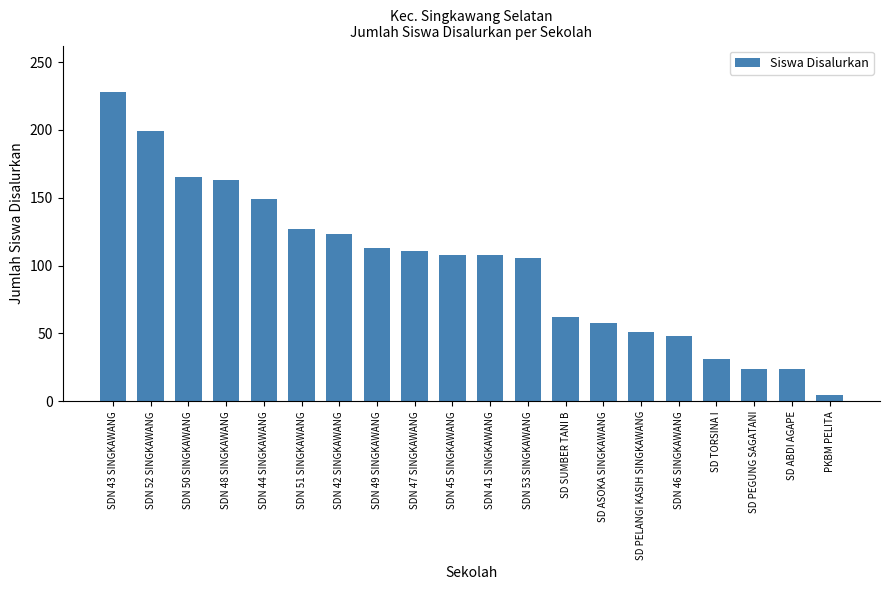

What is the label of the 17th bar from the right?

SDN 48 SINGKAWANG